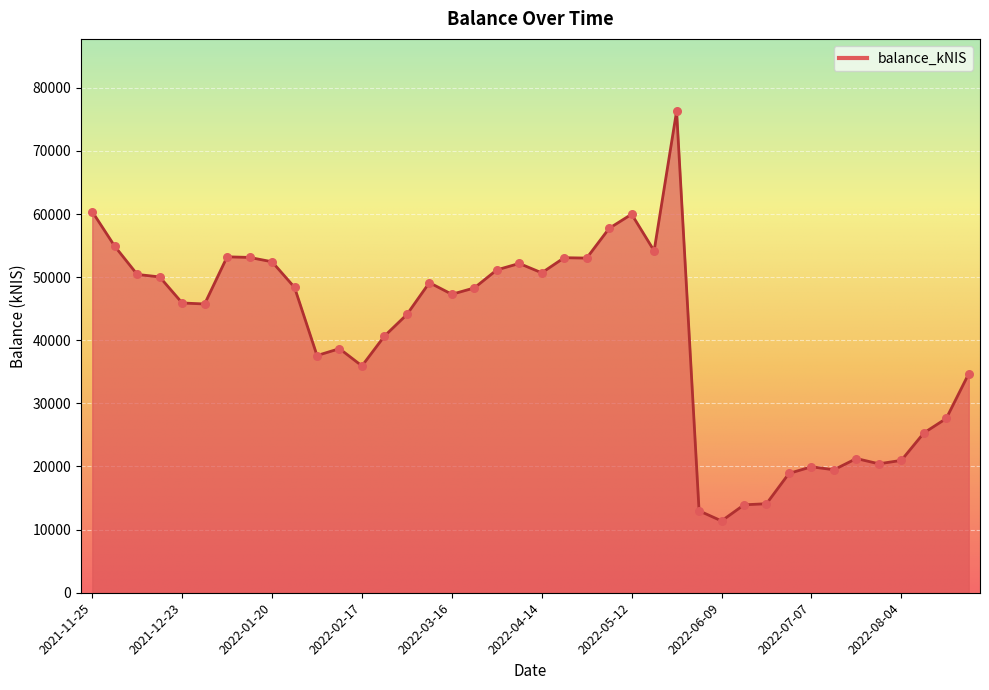

What is the difference between the maximum and minimum values?

64921.7